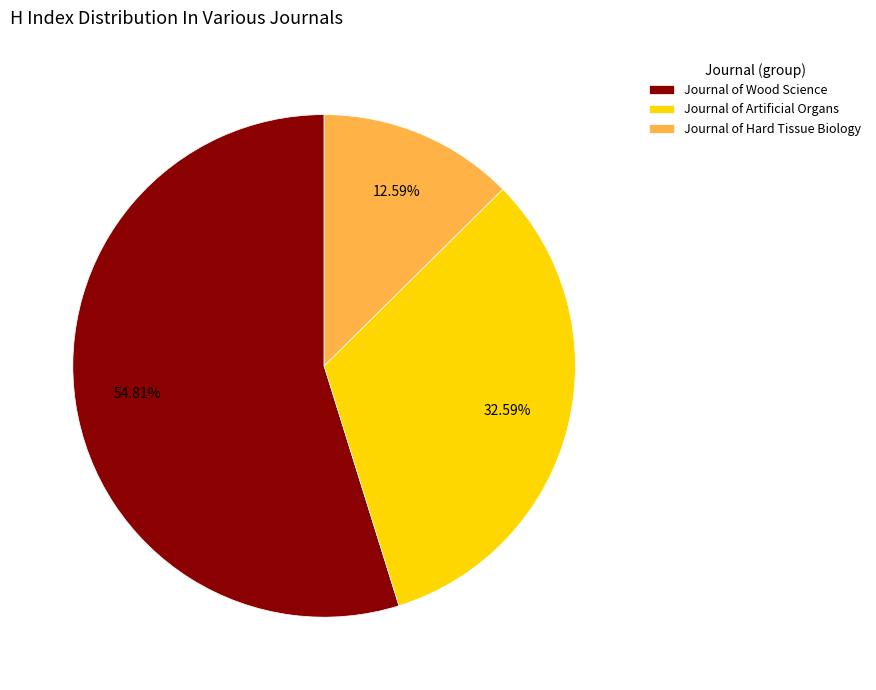

Combined, do Journal of Artificial Organs and Journal of Wood Science account for over 50%?

Yes